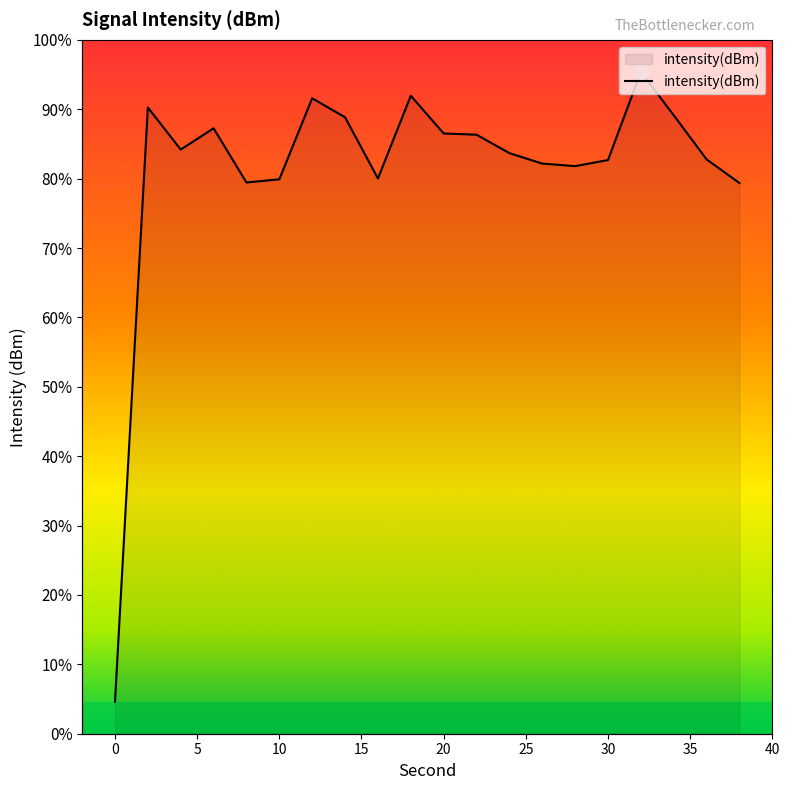

Where does the data first go above -134?

2